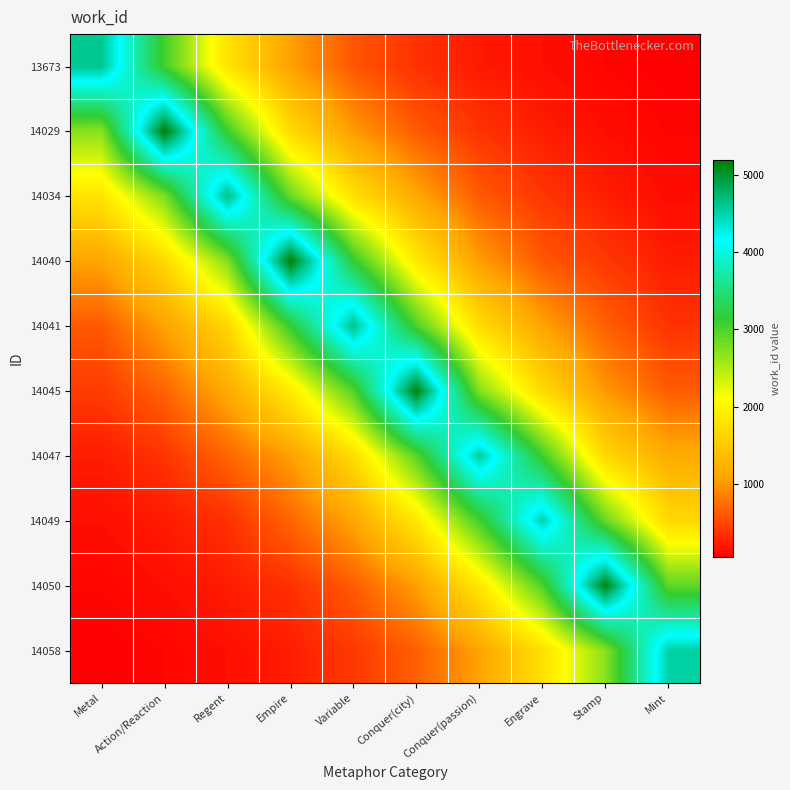

Reading left to right, what are all the values shown in this chart?

13673: Metal=4606.1	Action/Reaction=3060.2	Regent=1794.8	Empire=1065.9	Variable=600.8	Conquer(city)=364.4	Conquer(passion)=217.3	Engrave=150.4	Stamp=87.5	Mint=54.0
14029: Metal=2697.8	Action/Reaction=5190.5	Regent=3083.0	Empire=1691.5	Variable=1020.6	Conquer(city)=619.2	Conquer(passion)=383.3	Engrave=241.1	Stamp=144.0	Mint=85.3
14034: Metal=1806.4	Action/Reaction=2754.3	Regent=4660.4	Empire=2861.9	Variable=1761.6	Conquer(city)=1125.9	Conquer(passion)=620.9	Engrave=396.8	Stamp=243.7	Mint=134.9
14040: Metal=1094.9	Action/Reaction=1679.5	Regent=2718.9	Empire=5174.0	Variable=3146.1	Conquer(city)=1863.0	Conquer(passion)=1042.0	Engrave=610.1	Stamp=407.7	Mint=237.8
14041: Metal=612.7	Action/Reaction=1075.3	Regent=1640.3	Empire=3119.4	Variable=4634.3	Conquer(city)=3002.4	Conquer(passion)=1720.1	Engrave=1079.6	Stamp=657.7	Mint=375.7
14045: Metal=426.0	Action/Reaction=681.8	Regent=1152.8	Empire=1887.9	Variable=2971.7	Conquer(city)=5152.9	Conquer(passion)=2730.1	Engrave=1686.8	Stamp=996.8	Mint=634.2
14047: Metal=235.8	Action/Reaction=381.2	Regent=687.5	Empire=1051.1	Variable=1711.2	Conquer(city)=2945.5	Conquer(passion)=4542.1	Engrave=3068.6	Stamp=1651.9	Mint=1161.1
14049: Metal=152.1	Action/Reaction=228.4	Regent=364.1	Empire=686.1	Variable=1112.2	Conquer(city)=1840.2	Conquer(passion)=3053.9	Engrave=4489.8	Stamp=2858.1	Mint=1663.7
14050: Metal=93.5	Action/Reaction=148.6	Regent=233.5	Empire=367.9	Variable=632.7	Conquer(city)=1045.6	Conquer(passion)=1840.3	Engrave=2990.5	Stamp=5125.8	Mint=2912.1
14058: Metal=50.3	Action/Reaction=91.4	Regent=151.8	Empire=242.5	Variable=413.3	Conquer(city)=652.1	Conquer(passion)=1080.1	Engrave=1753.4	Stamp=2700.1	Mint=4516.3